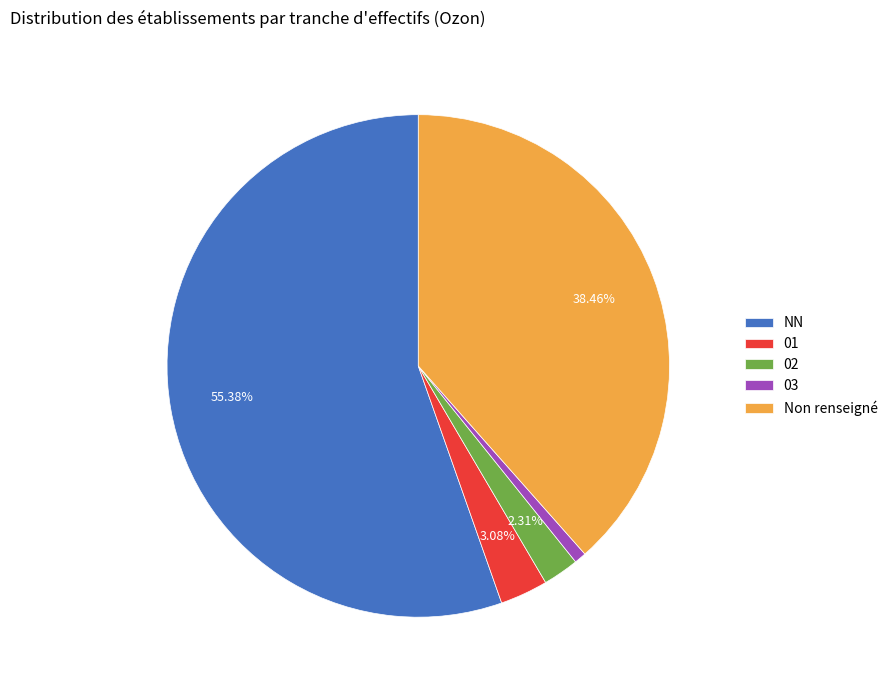

Is the sum of 01 and 03 greater than half?

No